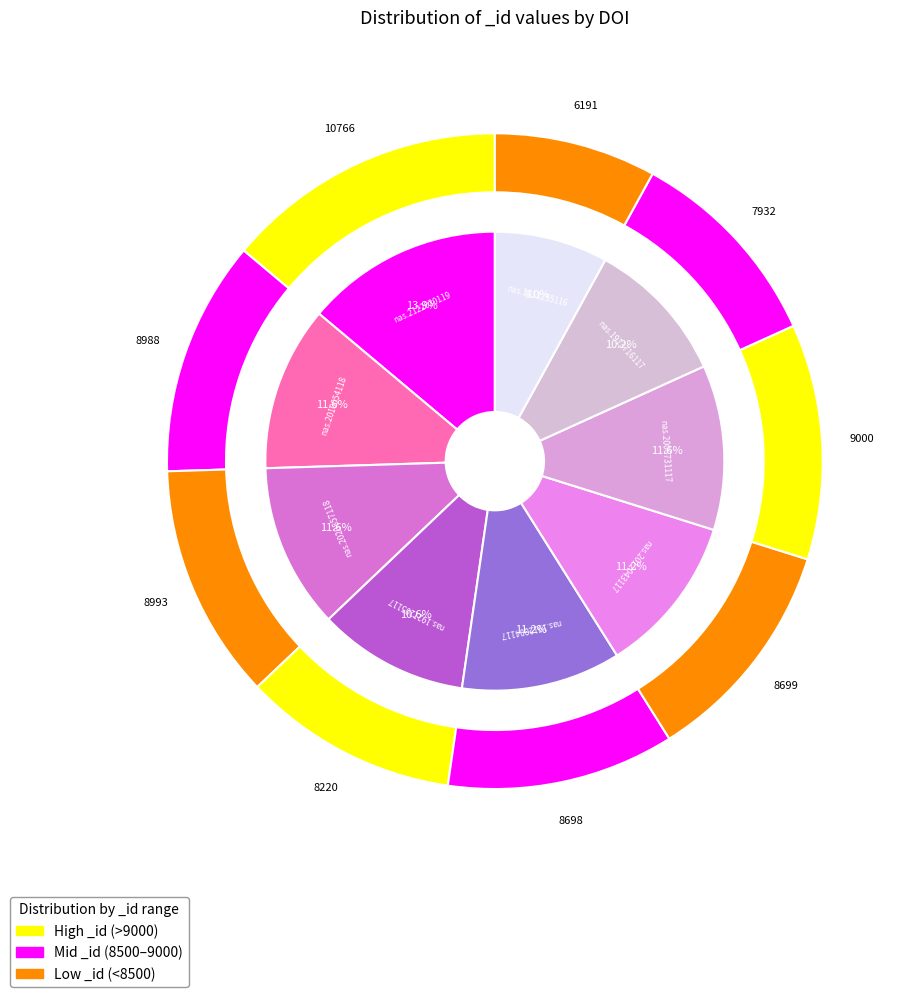

What is the largest slice in the pie chart?

10.1073/pnas.2122030119